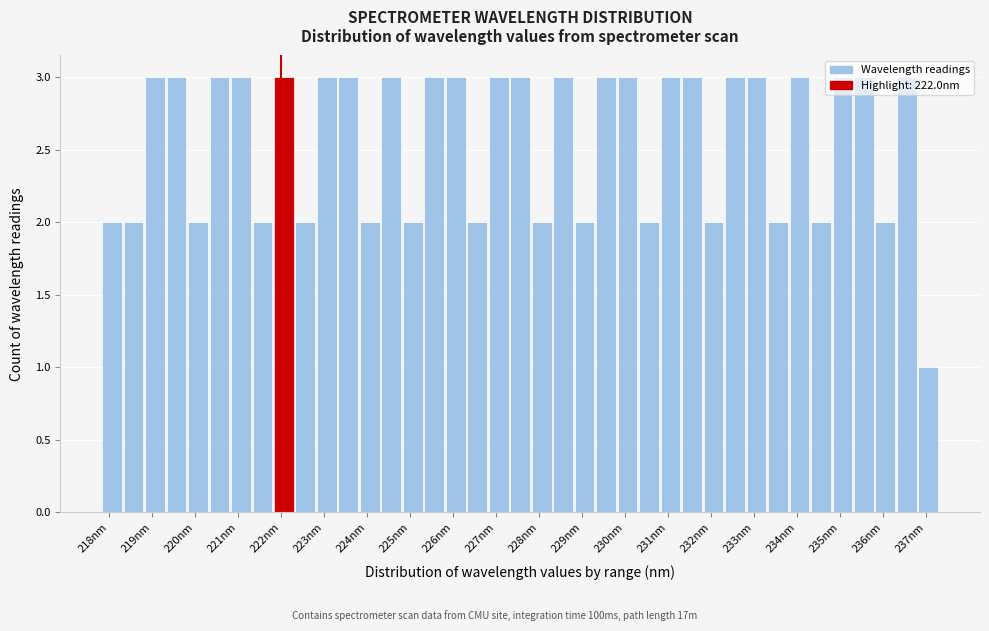

Reading left to right, transcribe this chart: for each bar, give the range it covers on the x-axis and its height. Neither the bar edges nor the heights are printed on the chart, so give them approximately, as read against the axes.

217.8 to 218.3: 2
218.3 to 218.8: 2
218.8 to 219.3: 3
219.3 to 219.8: 3
219.8 to 220.3: 2
220.3 to 220.8: 3
220.8 to 221.3: 3
221.3 to 221.8: 2
221.8 to 222.3: 3
222.3 to 222.8: 2
222.8 to 223.3: 3
223.3 to 223.8: 3
223.8 to 224.3: 2
224.3 to 224.8: 3
224.8 to 225.3: 2
225.3 to 225.8: 3
225.8 to 226.3: 3
226.3 to 226.8: 2
226.8 to 227.3: 3
227.3 to 227.8: 3
227.8 to 228.3: 2
228.3 to 228.8: 3
228.8 to 229.3: 2
229.3 to 229.8: 3
229.8 to 230.3: 3
230.3 to 230.8: 2
230.8 to 231.3: 3
231.3 to 231.8: 3
231.8 to 232.3: 2
232.3 to 232.8: 3
232.8 to 233.3: 3
233.3 to 233.8: 2
233.8 to 234.3: 3
234.3 to 234.8: 2
234.8 to 235.3: 3
235.3 to 235.8: 3
235.8 to 236.3: 2
236.3 to 236.8: 3
236.8 to 237.3: 1